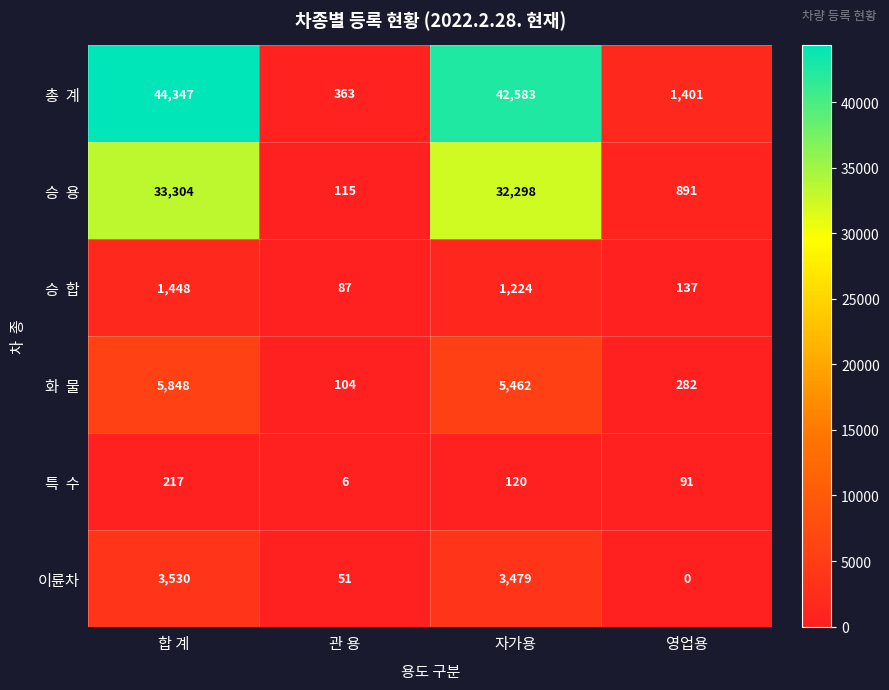

Where does the 이륜차 series first go above 3479?

합 계